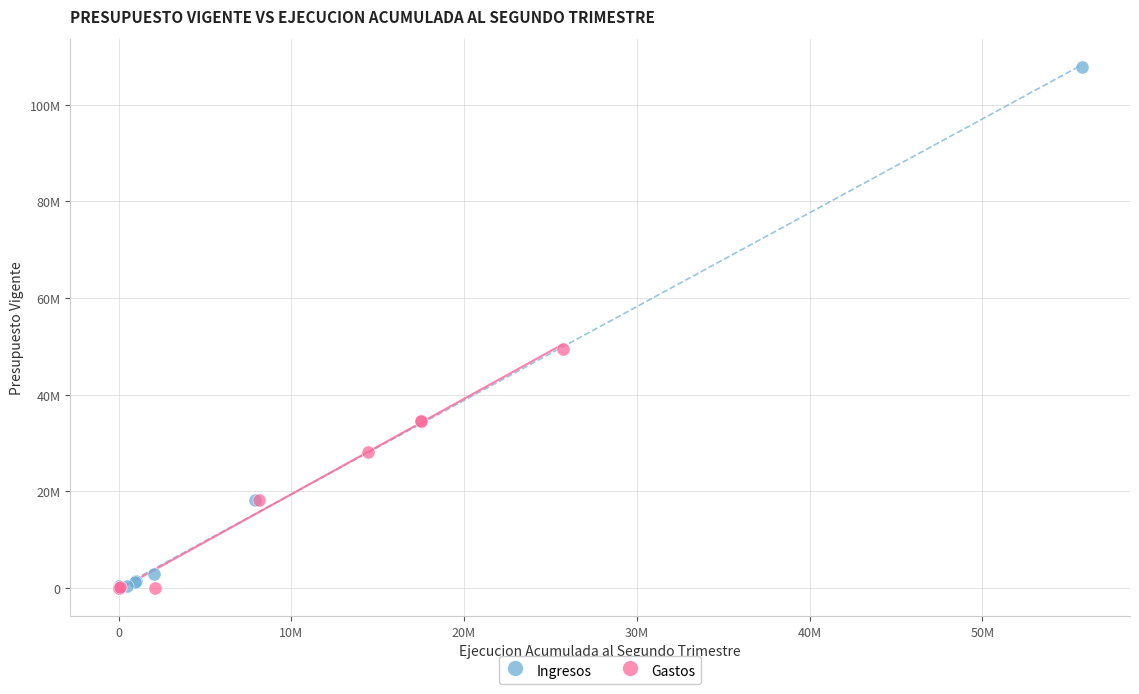

Which series has the largest Y range (max minus min)?

Ingresos